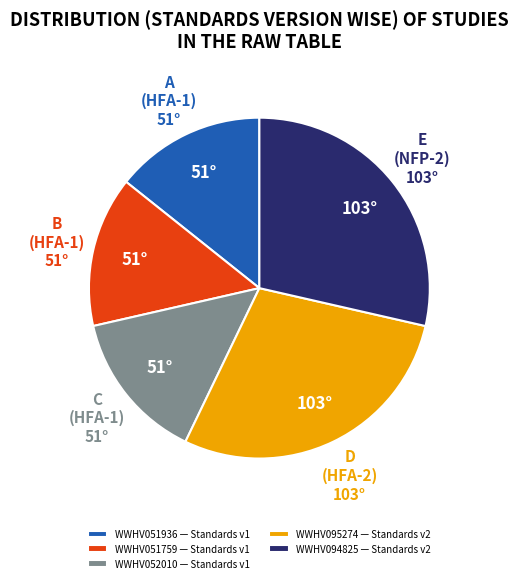

Is WWHV094825 the majority of the pie?

No